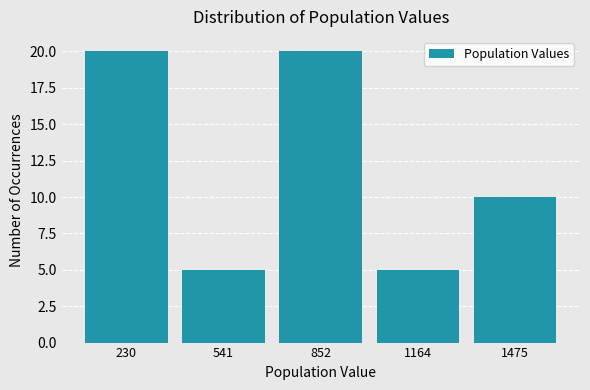

Reading left to right, what are all the values shown in this chart?

20	5	20	5	10